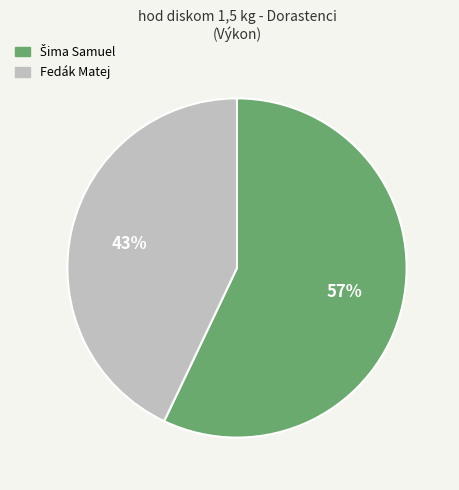

True or false: Fedák Matej accounts for 56% of the total.

False